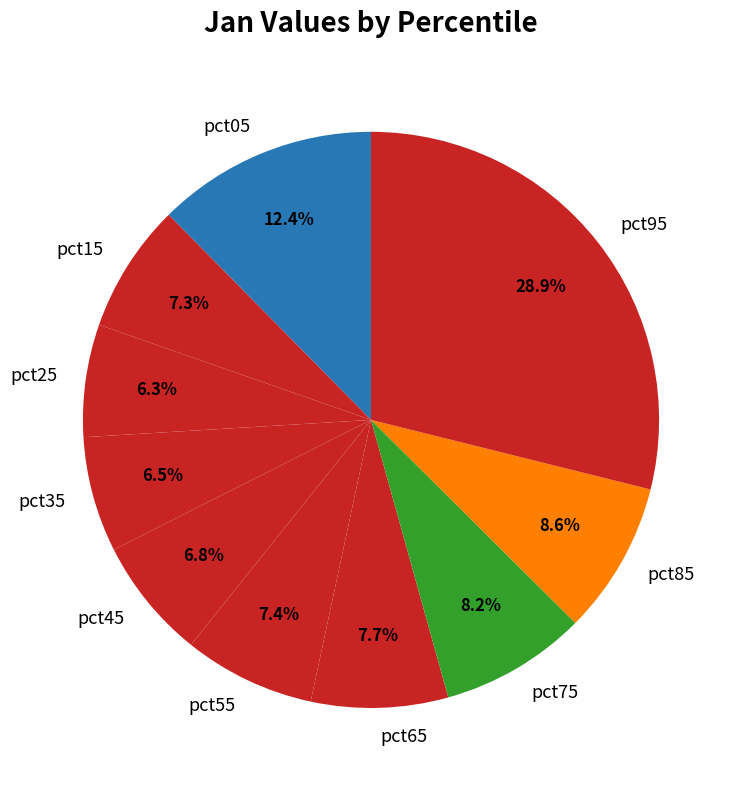

What portion of the pie excludes pct05?

87.6%